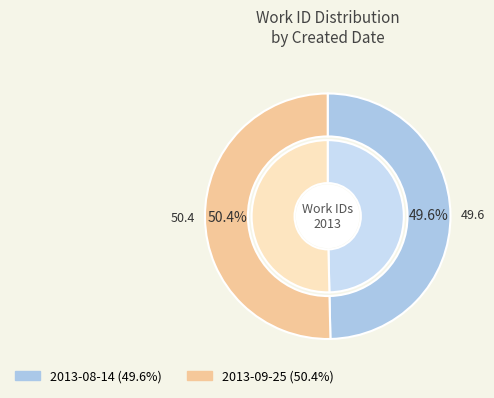

The 2013-09-25 slice represents 61% of the pie. True or false?

False